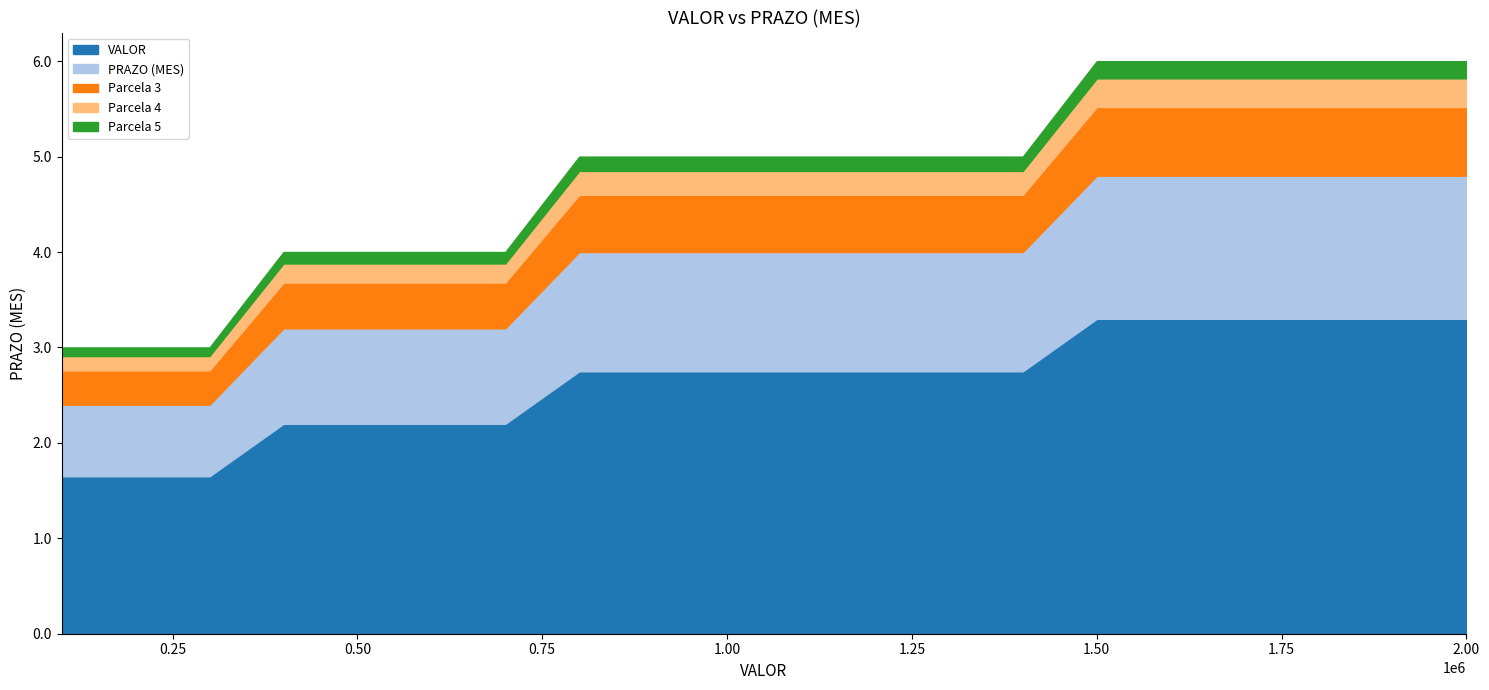

What is the lowest value of the VALOR series?

1.7